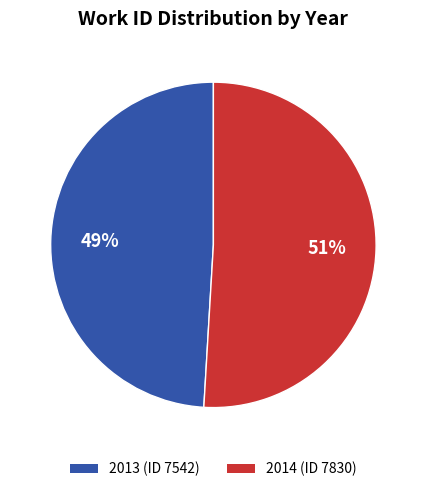

What is the largest slice in the pie chart?

2014 (ID 7830)